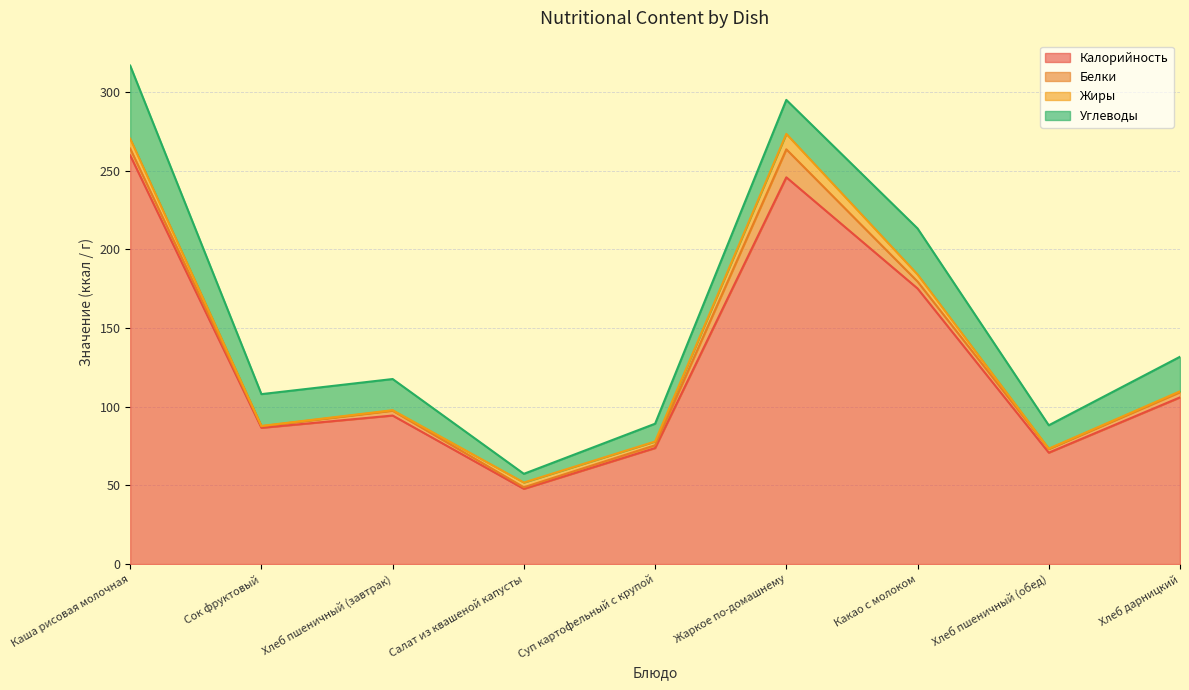

What is the spread (max minus min) of values at Сок фруктовый?

86.4